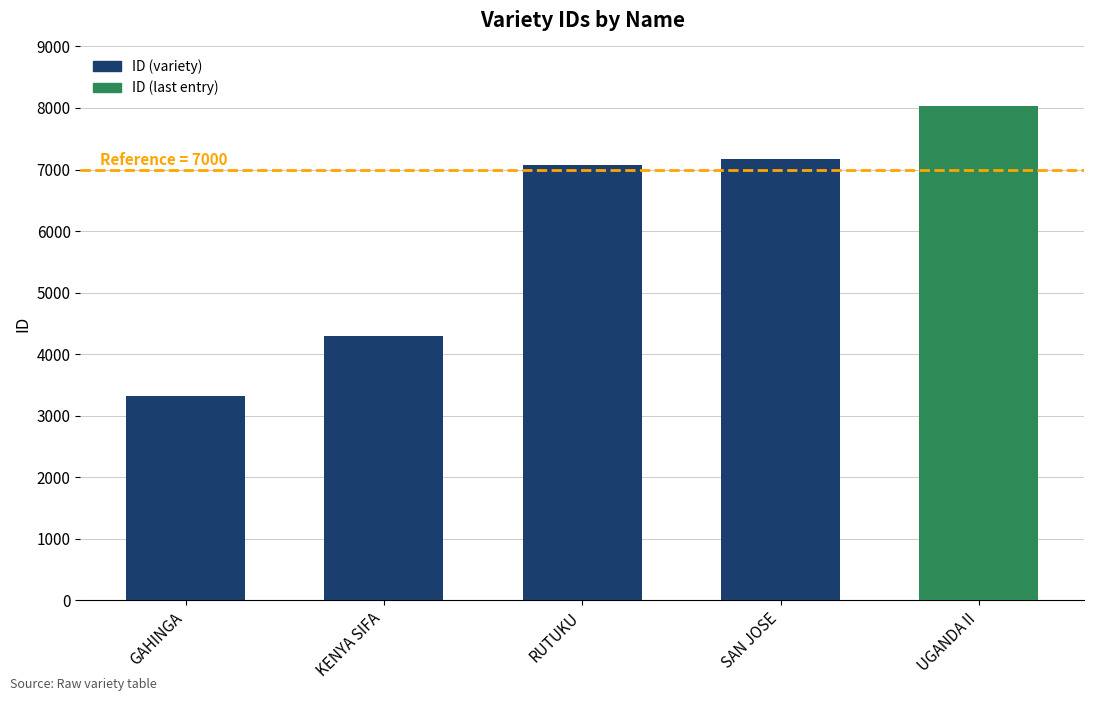

The value at KENYA SIFA is 4298. True or false?

True